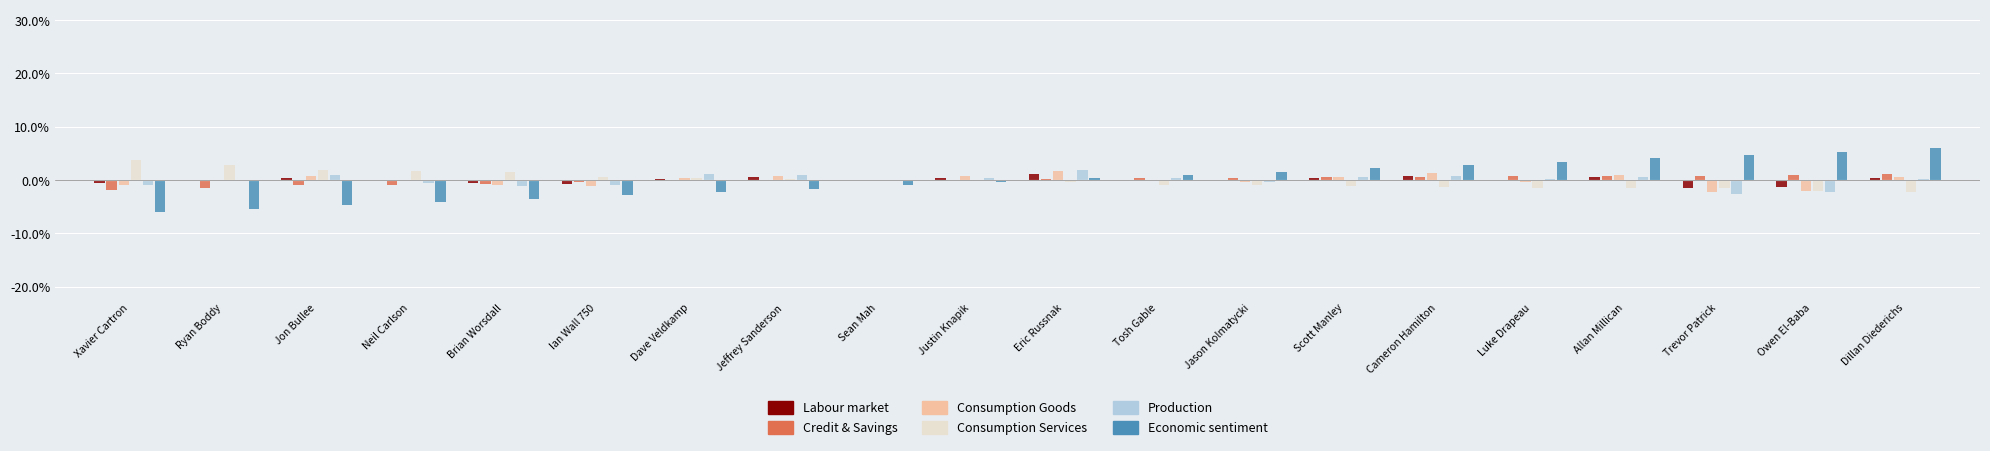

At Brian Worsdall, list the series in order from smallest to largest.

Economic sentiment, Production, Consumption Goods, Credit & Savings, Labour market, Consumption Services